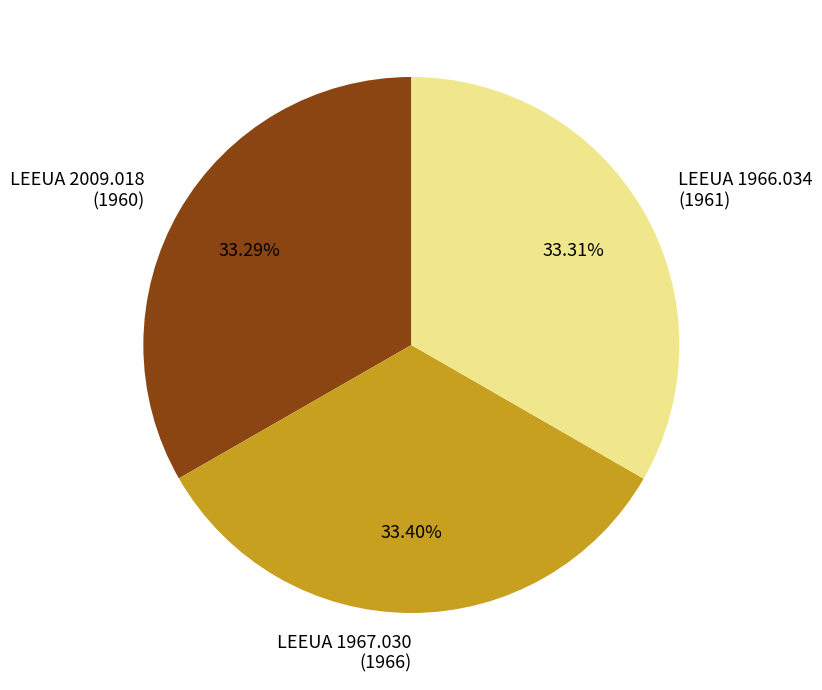

How many segments does this pie chart have?

3